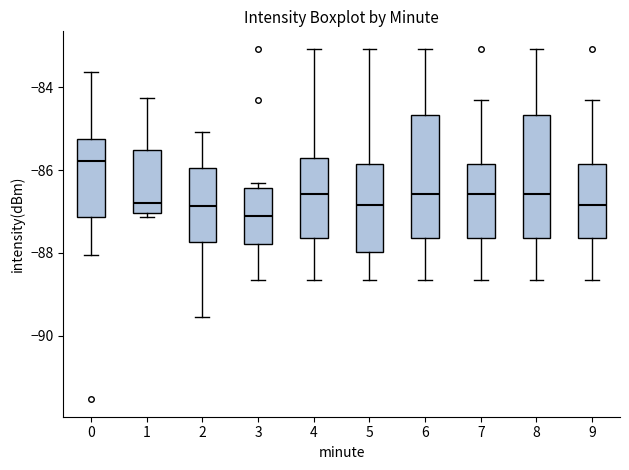

Reading left to right, transcribe this box plot: for each box, give where its median line is, the range the box spans, and where its two whiskers end, as read against the y-axis. The values are not printed on the chart, so give them approximately, as read against the axis.

0: median -85.8, box -87.2 to -85.2, whiskers -88.0 to -83.6
1: median -86.8, box -87.0 to -85.6, whiskers -87.2 to -84.2
2: median -86.8, box -87.8 to -86.0, whiskers -89.6 to -85.0
3: median -87.2, box -87.8 to -86.4, whiskers -88.6 to -86.4 (just above the box's upper edge)
4: median -86.6, box -87.6 to -85.6, whiskers -88.6 to -83.0
5: median -86.8, box -88.0 to -85.8, whiskers -88.6 to -83.0
6: median -86.6, box -87.6 to -84.6, whiskers -88.6 to -83.0
7: median -86.6, box -87.6 to -85.8, whiskers -88.6 to -84.4
8: median -86.6, box -87.6 to -84.6, whiskers -88.6 to -83.0
9: median -86.8, box -87.6 to -85.8, whiskers -88.6 to -84.4